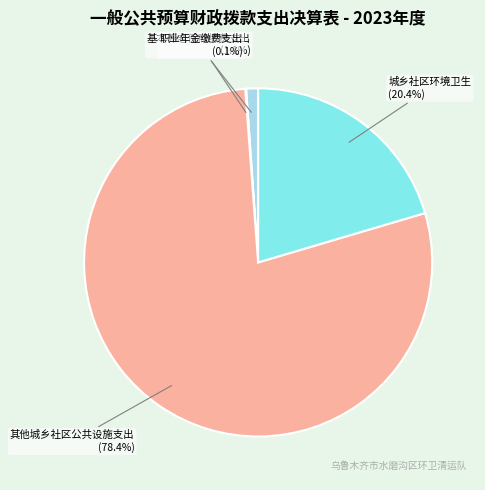

What is the majority slice?

其他城乡社区公共设施支出